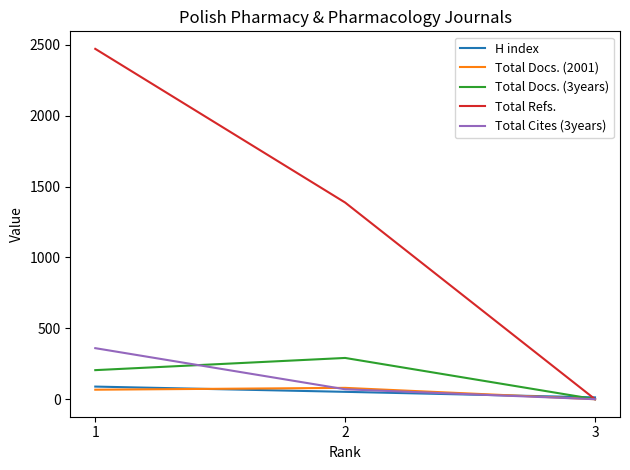

The value of Total Docs. (2001) at 2 is 80. True or false?

True